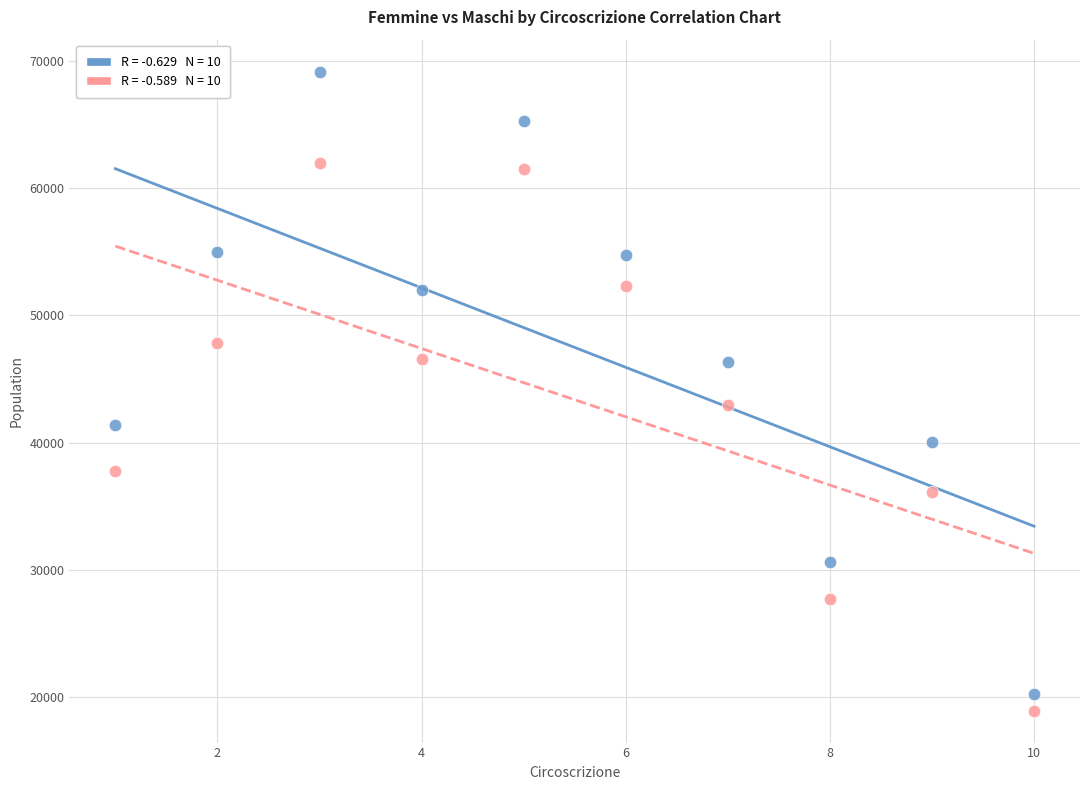

Across all series, what Y value is closest to 44051?

42991